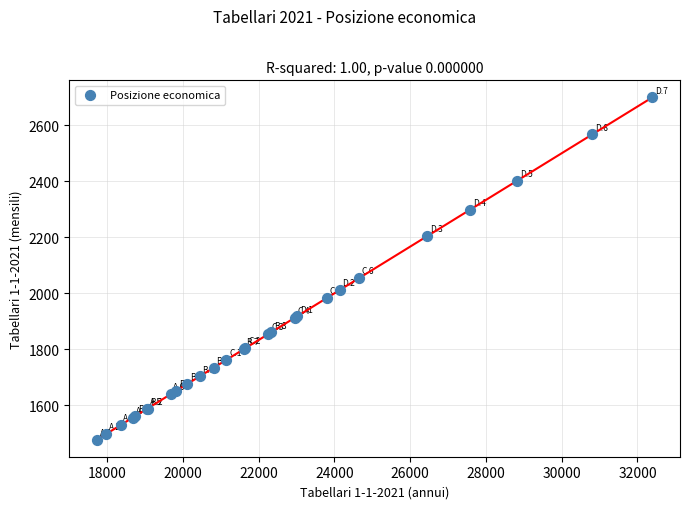

What Y value in the scatter plot is closest to 2088?

2054.6